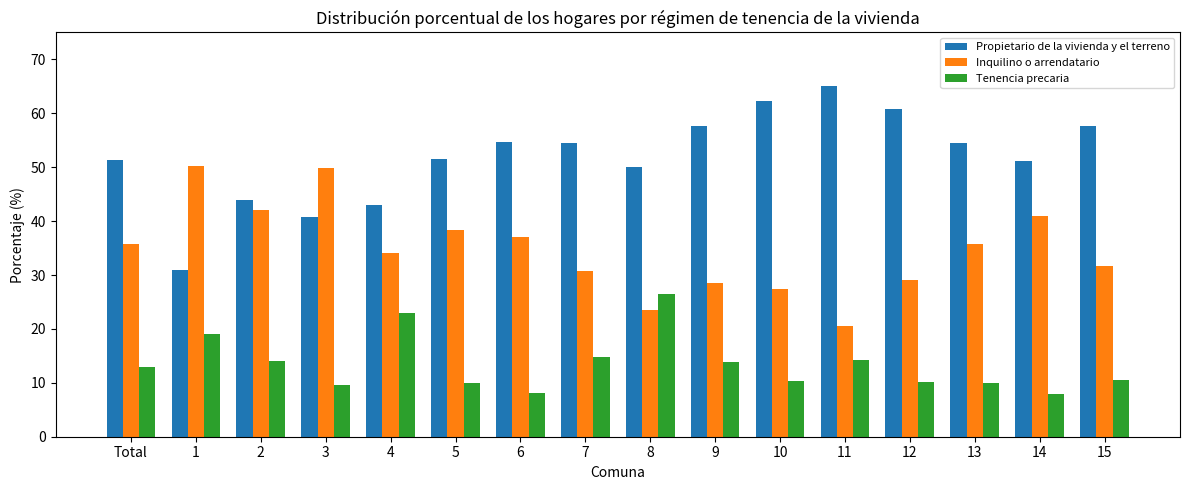

What is the smallest value displayed?

7.9